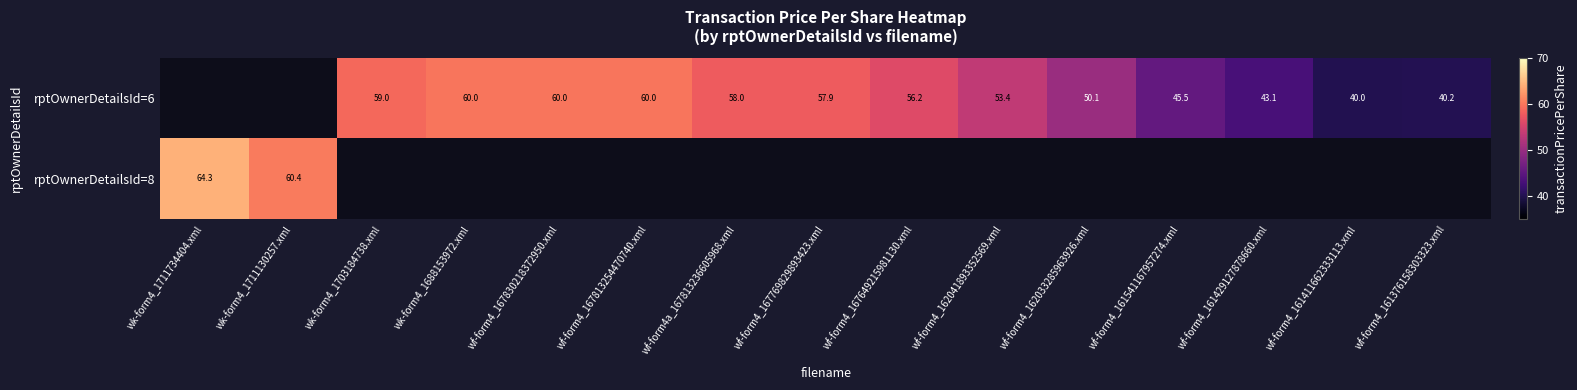

The value of rptOwnerDetailsId=6 at wk-form4_1703184738.xml is 92.9. True or false?

False